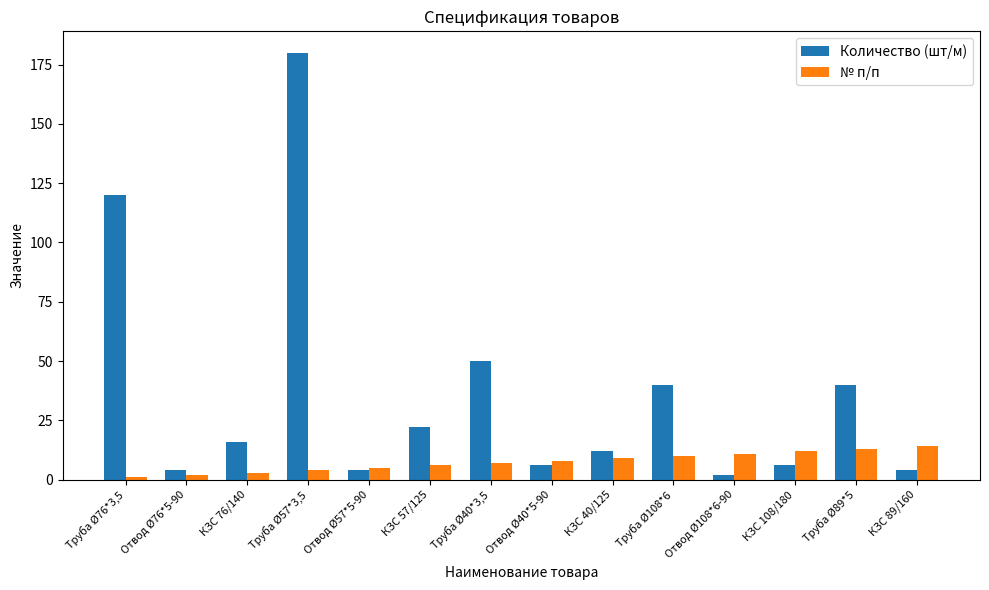

What are all the series names shown in the legend?

Количество (шт/м), № п/п